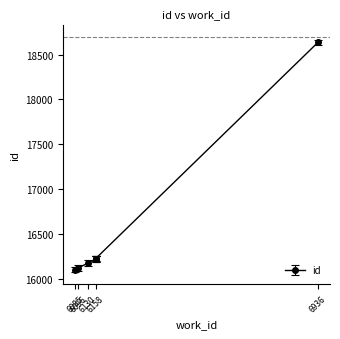

What is the approximate value at 6158, to the nearest 100?

16200